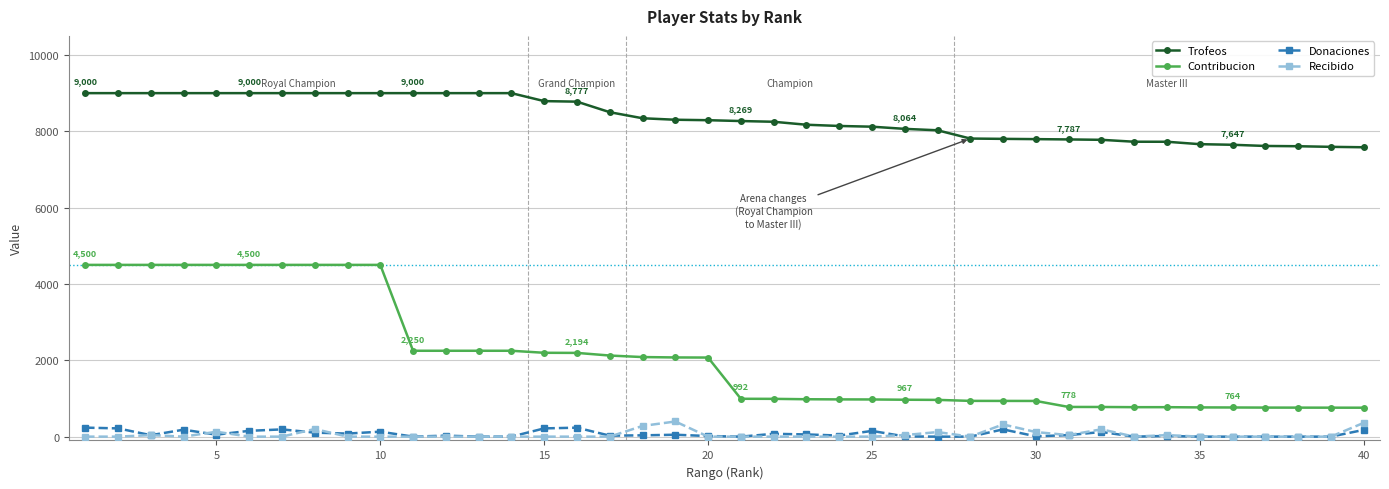

True or false: Recibido has more than 1 interior local peaks.

True